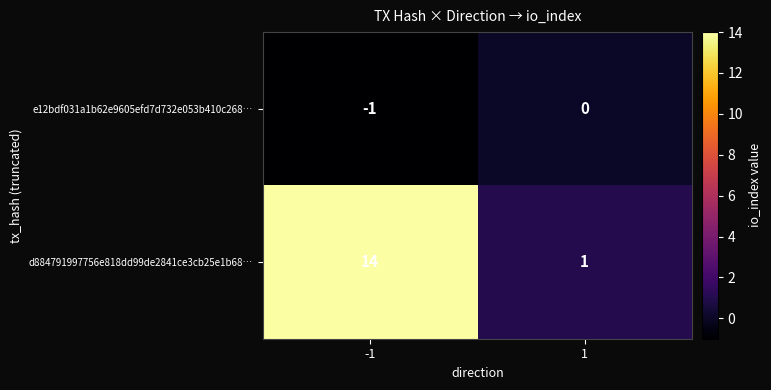

Reading right to left, transcribe all the data shown in this chart.

e12bdf031a1b62e9605efd7d732e053b410c268…: 0	-1
d884791997756e818dd99de2841ce3cb25e1b68…: 1	14